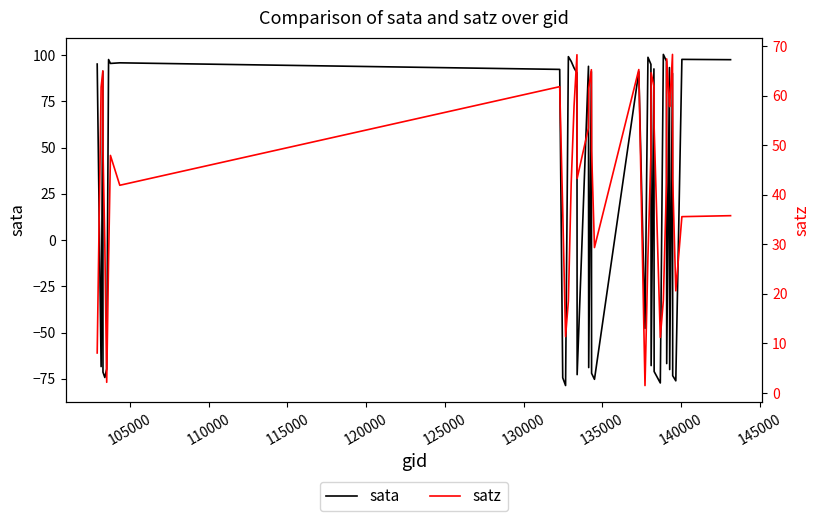

Reading left to right, what are all the values shown in this chart?

sata: 95.2	-68.4	91.2	-71.4	-74.3	-69.7	97.6	95.5	95.8	92.3	-74.4	-78.7	99.2	96.6	93.0	90.4	-72.8	93.9	-68.9	91.1	-72.1	-75.3	91.0	-47.7	98.8	95.0	-67.9	92.5	-71.1	-77.3	100.4	96.7	-66.8	93.3	-70.0	90.1	-73.3	-76.1	97.7	97.5
satz: 8.1	61.7	65.0	49.3	29.9	2.2	26.8	47.9	41.9	61.8	36.8	11.4	18.5	42.3	57.9	68.2	43.3	53.5	61.5	65.2	48.9	29.3	65.2	1.5	27.6	48.4	64.6	61.9	53.6	11.2	18.7	42.4	67.4	58.0	57.8	68.3	43.2	20.6	35.6	35.8